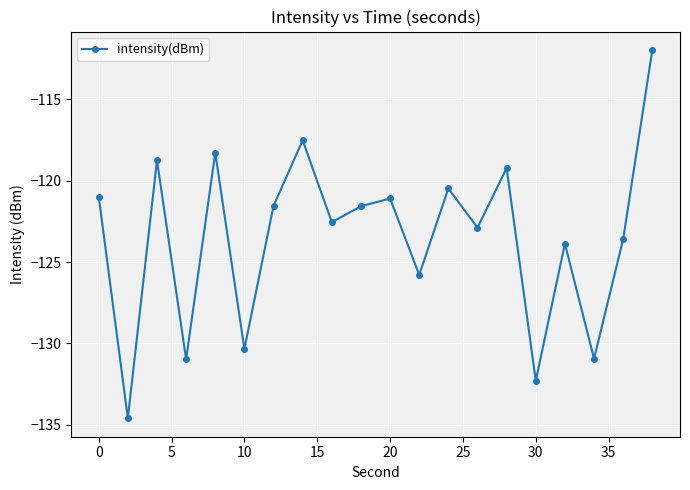

What is the greatest value displayed?

-112.0